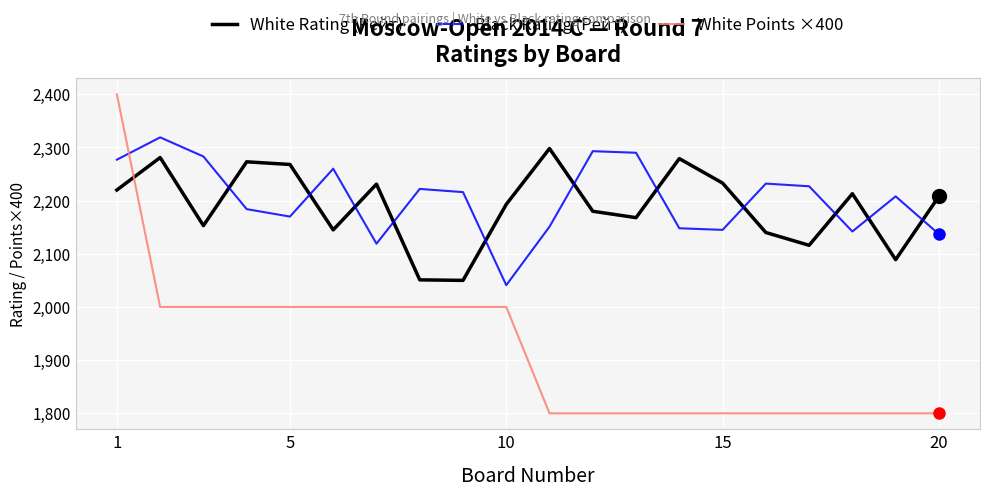

True or false: White Rating (Рейт) and White Points ×400 cross at least once.

True